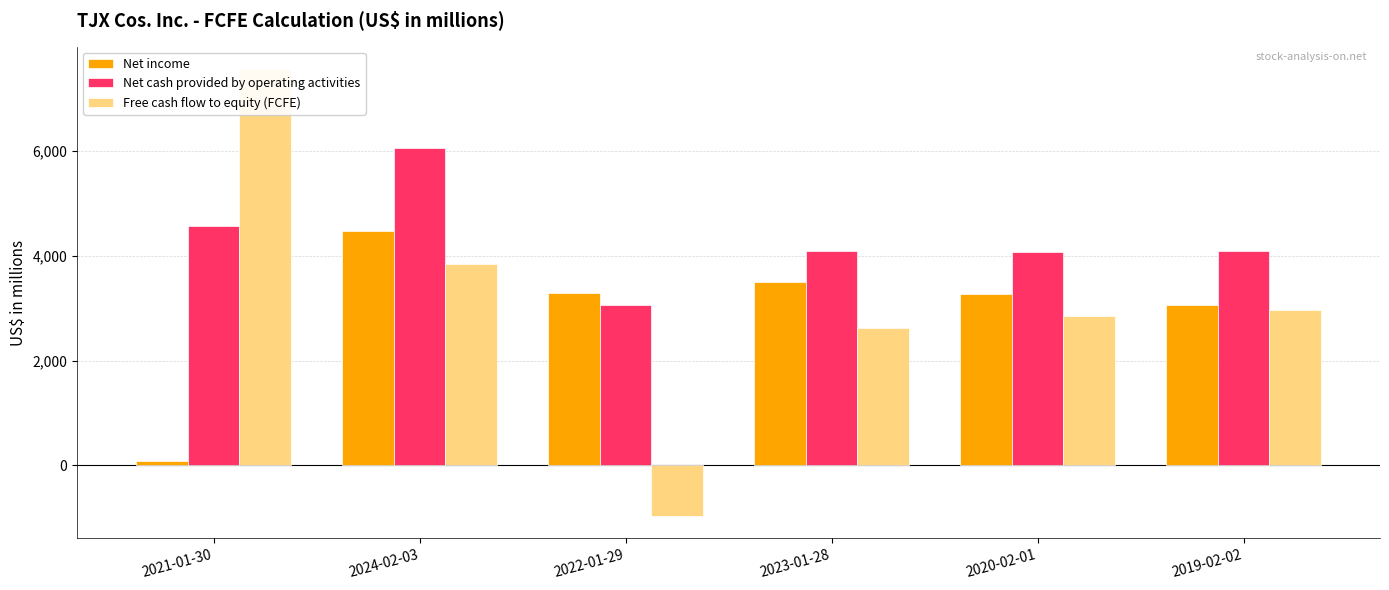

How many data points in Net cash provided by operating activities are above 4088?

2